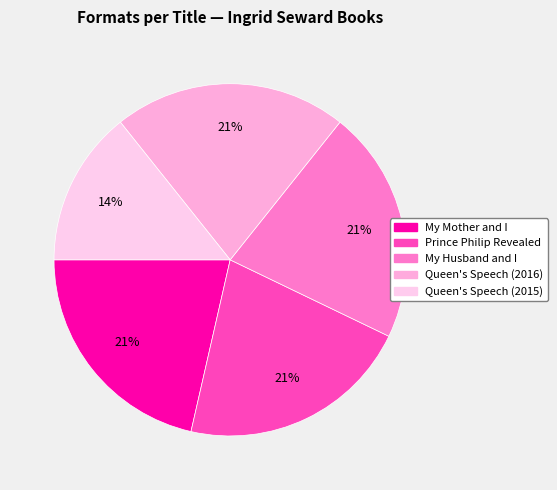

True or false: Prince Philip Revealed accounts for 36% of the total.

False